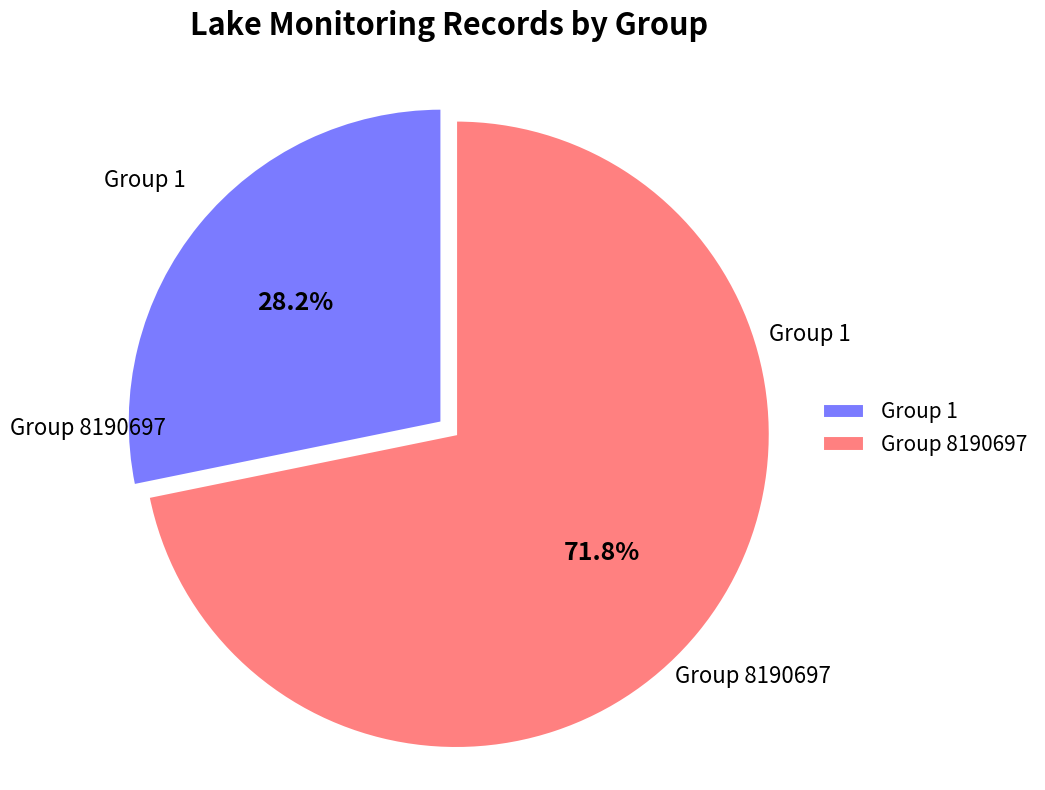

The Group 1 slice represents 28% of the pie. True or false?

True